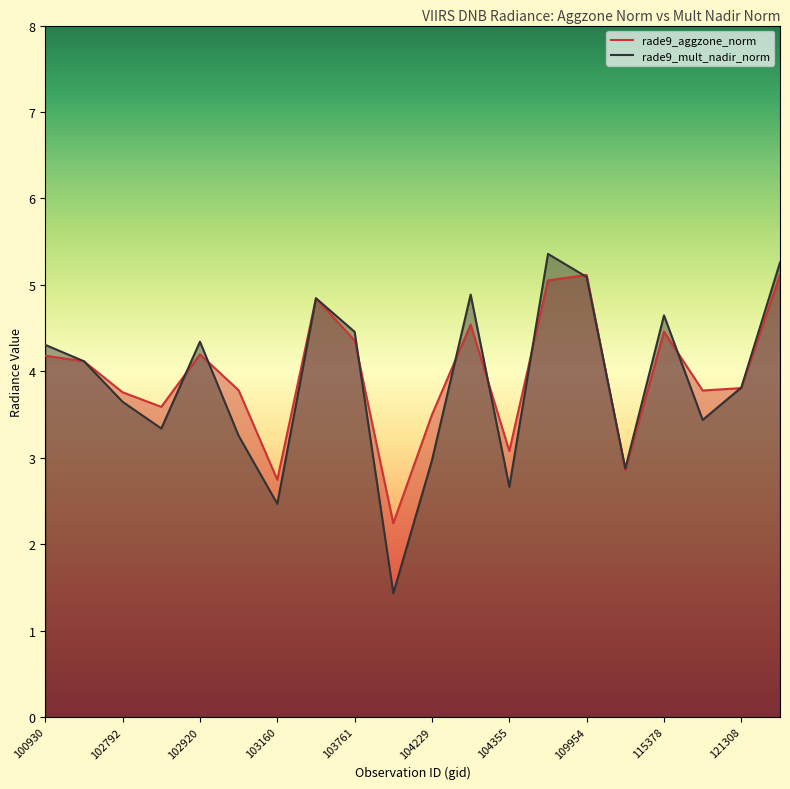

What is the greatest value displayed?

5.4